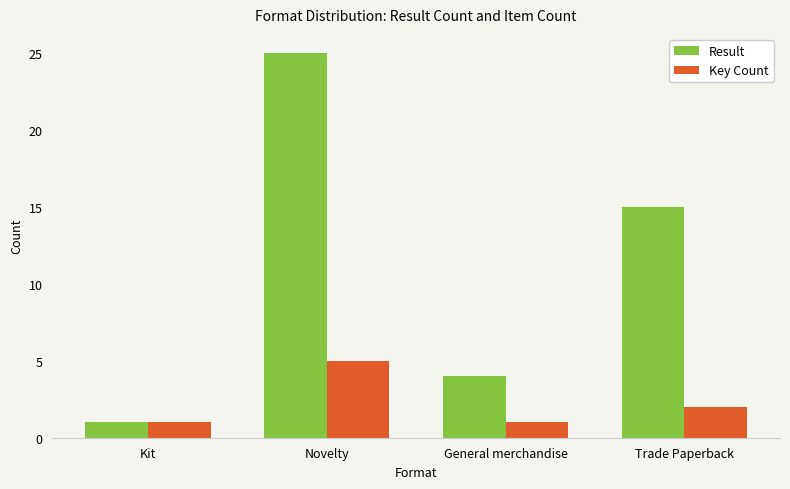

What is the label of the 3rd bar from the right?

Novelty